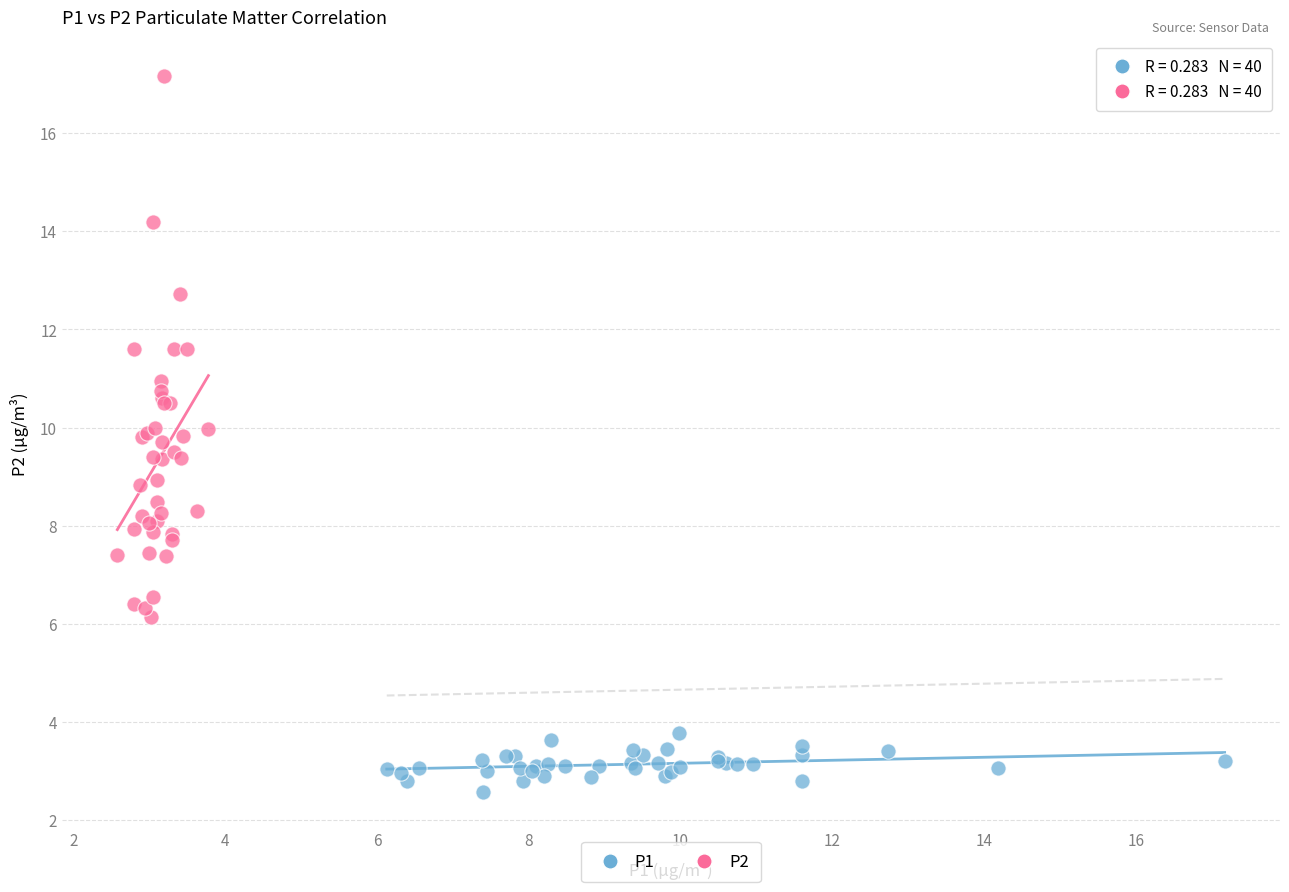

Which series contains the lowest Y value?

P1